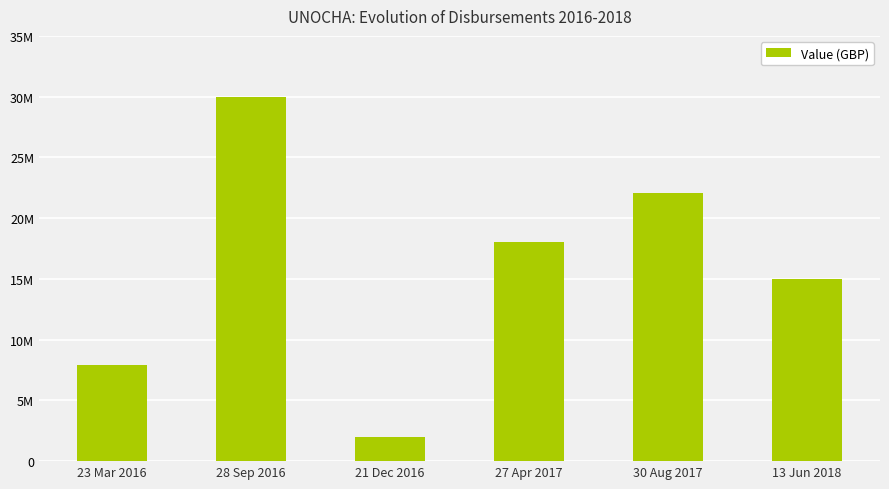

What is the value of the 1st bar from the left?

7923000